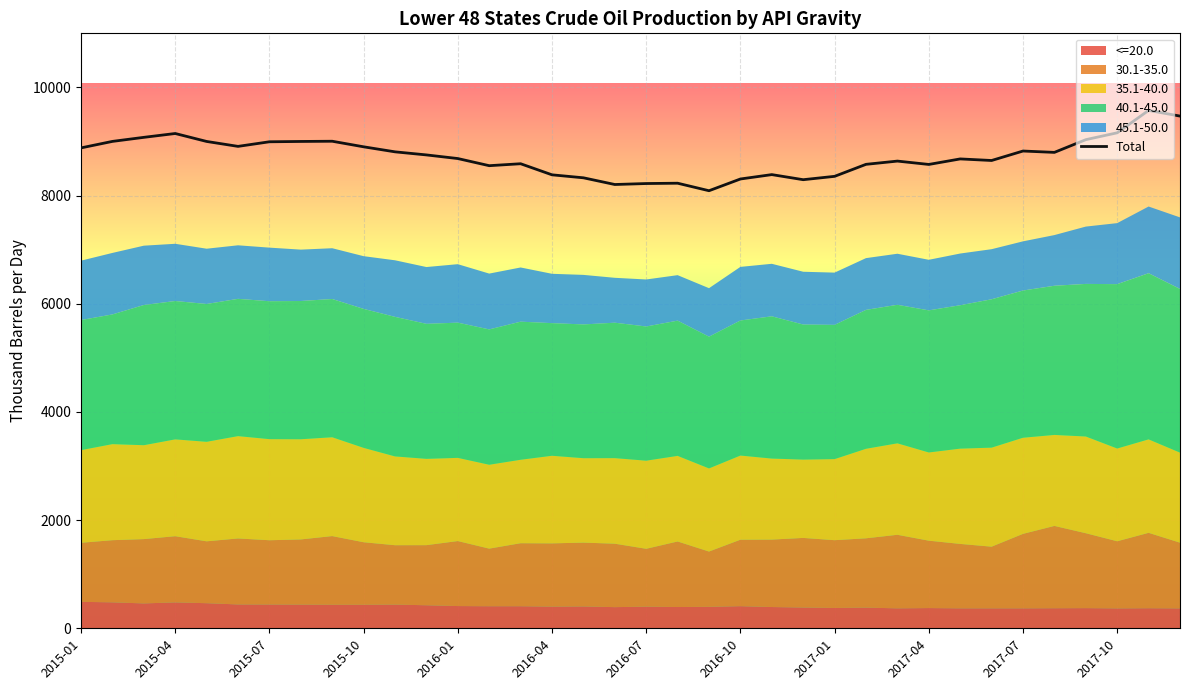

The chart shows a value of 8589 at 14. True or false?

True